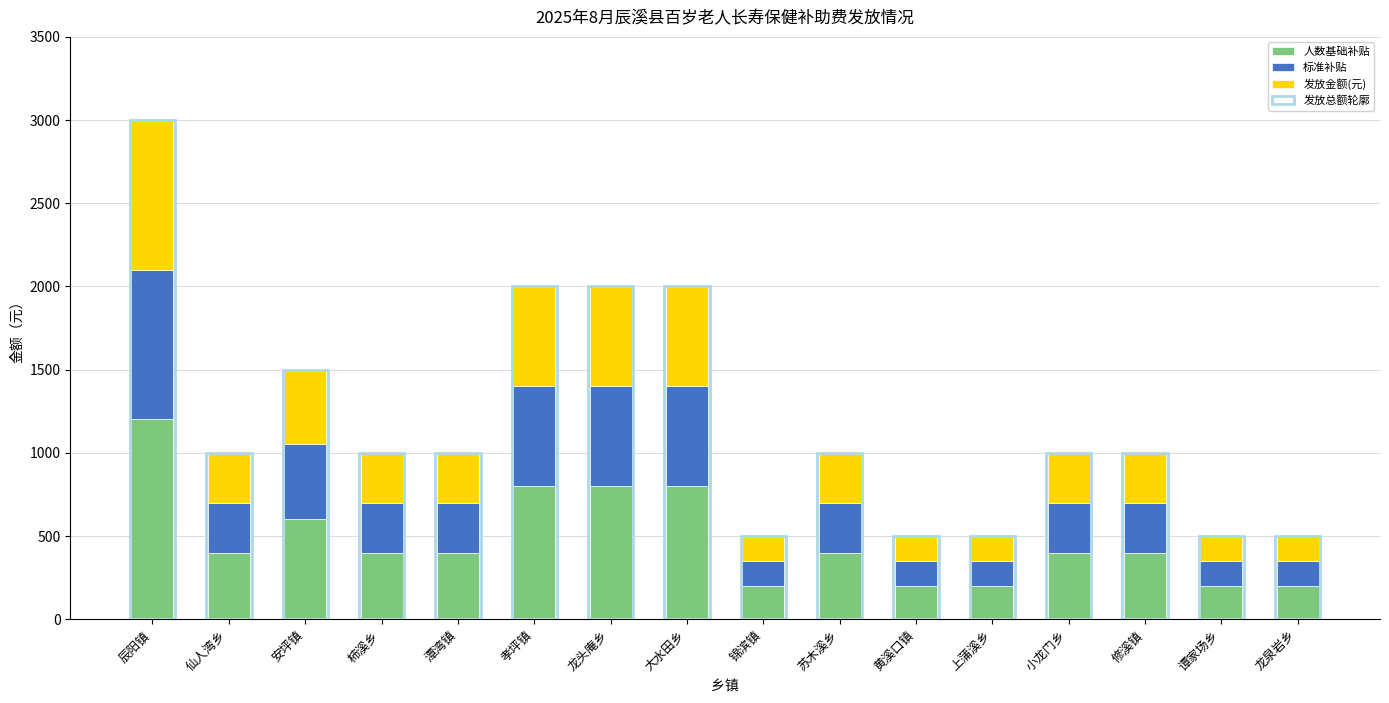

What is the difference between the 标准补贴 values at 安坪镇 and 黄溪口镇?

300